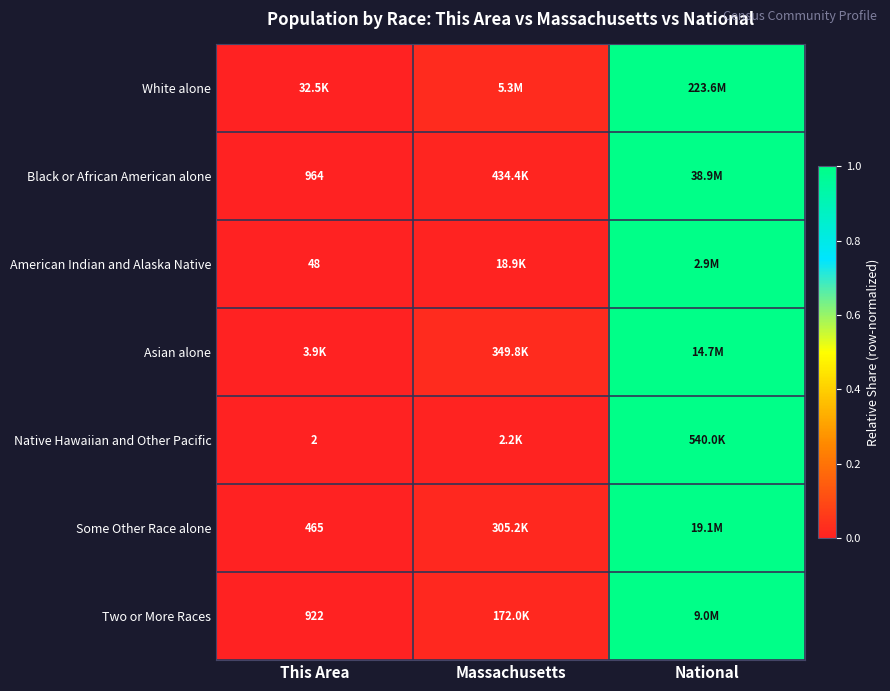

Read the Black or African American alone value at National.

1.0